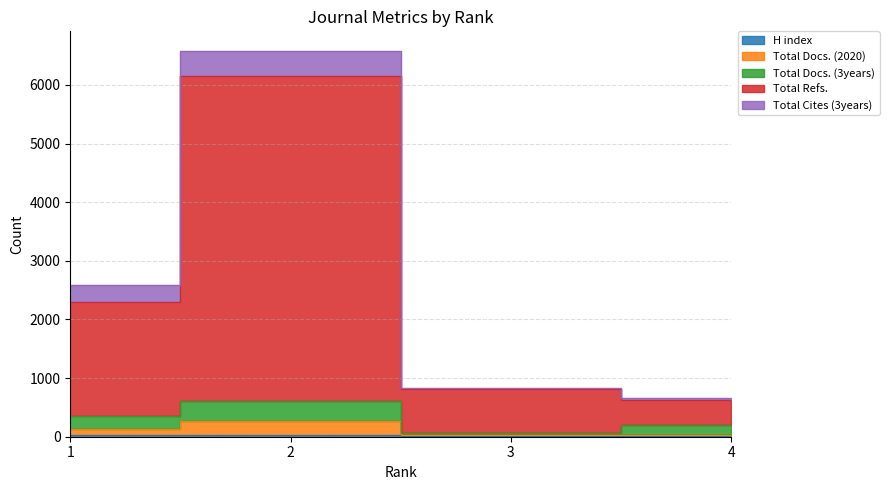

What is the total value across all series at 4?

1287